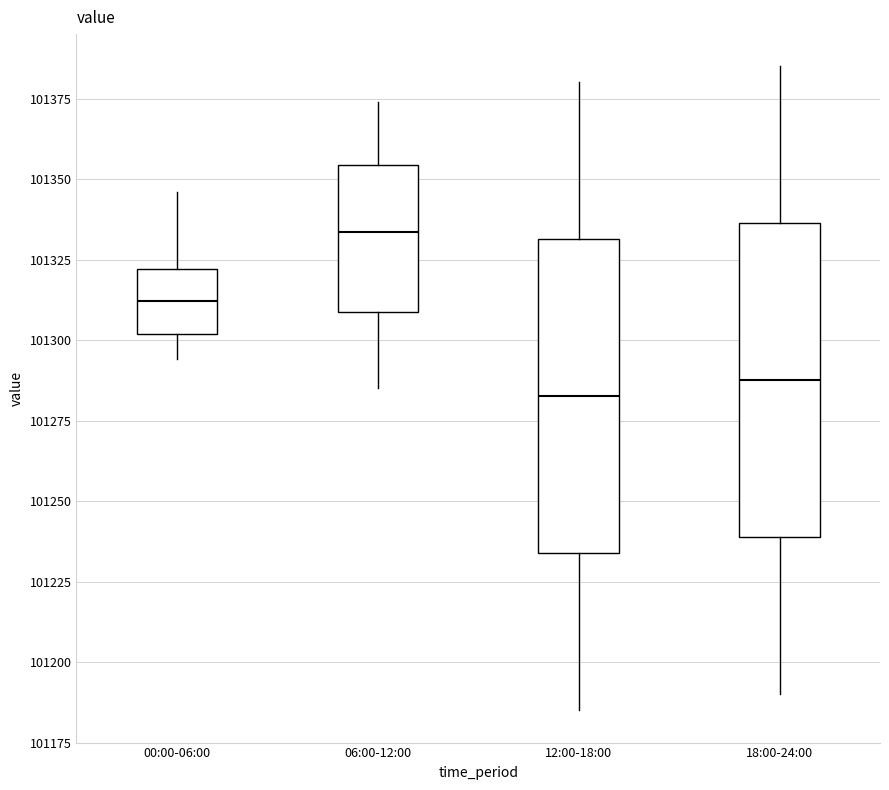

Reading left to right, transcribe this box plot: for each box, give where its median line is, the range the box spans, and where its two whiskers end, as read against the y-axis. The values are not printed on the chart, so give them approximately, as read against the axis.

00:00-06:00: median 101310, box 101300 to 101320, whiskers 101295 to 101345
06:00-12:00: median 101335, box 101310 to 101355, whiskers 101285 to 101375
12:00-18:00: median 101285, box 101235 to 101330, whiskers 101185 to 101380
18:00-24:00: median 101290, box 101240 to 101335, whiskers 101190 to 101385